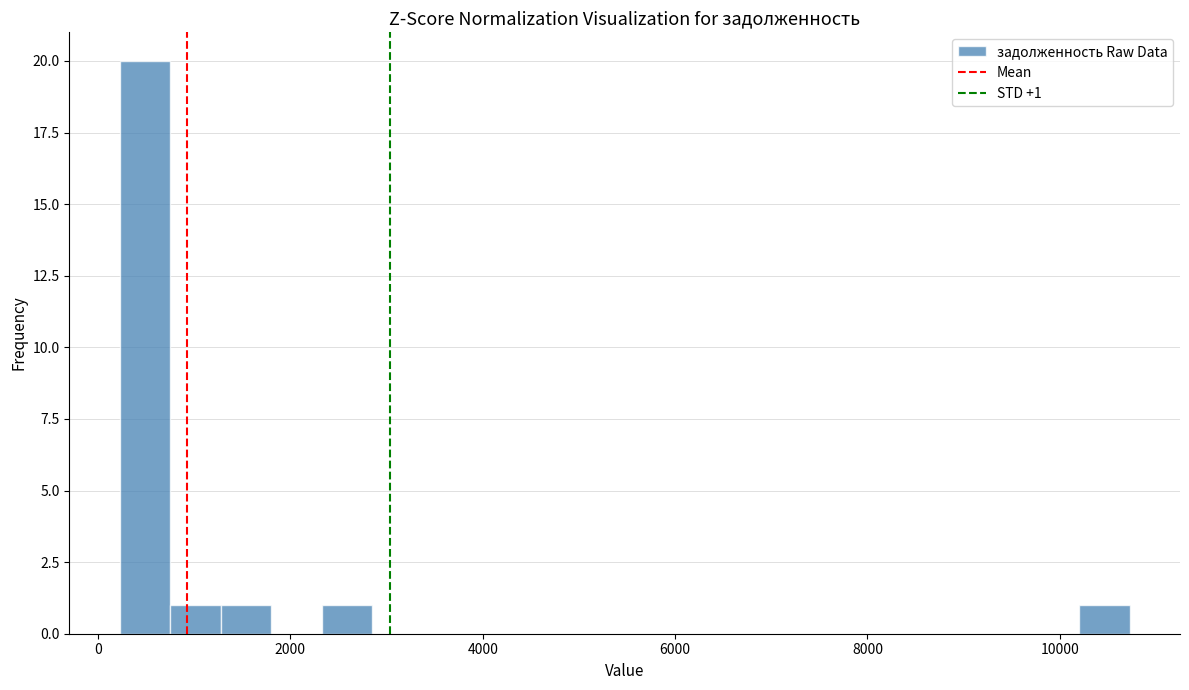

Around what value on the x-axis is the tallest bar? Give the approximate position of its centre, as read against the axis.

400